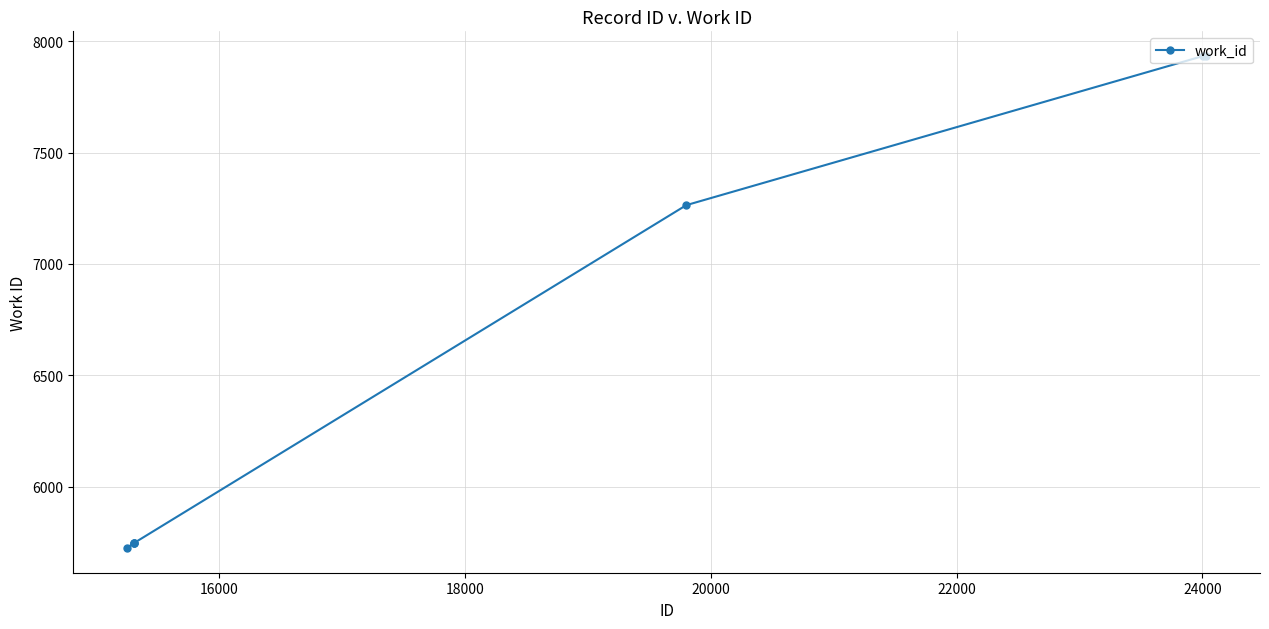

What is the smallest value displayed?

5724